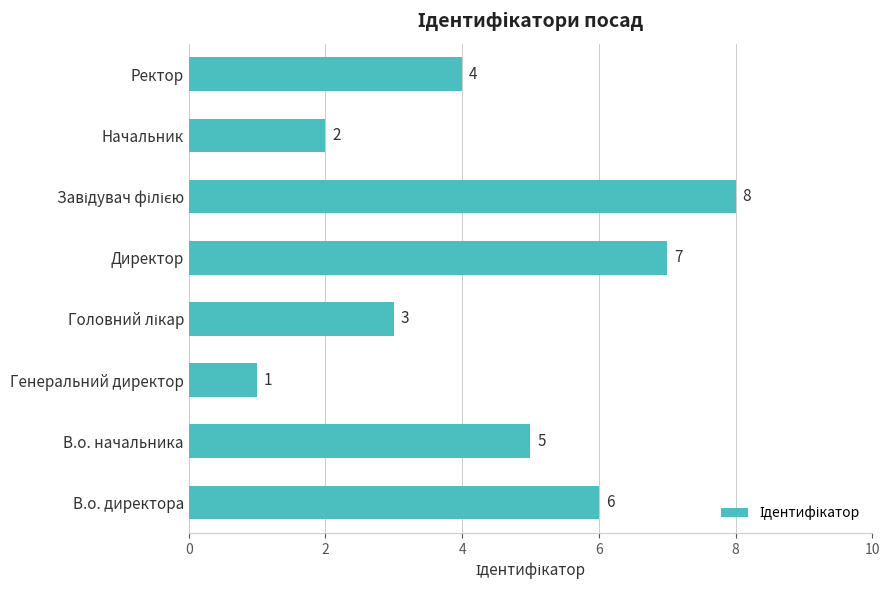

The value at В.о. директора is 4. True or false?

False